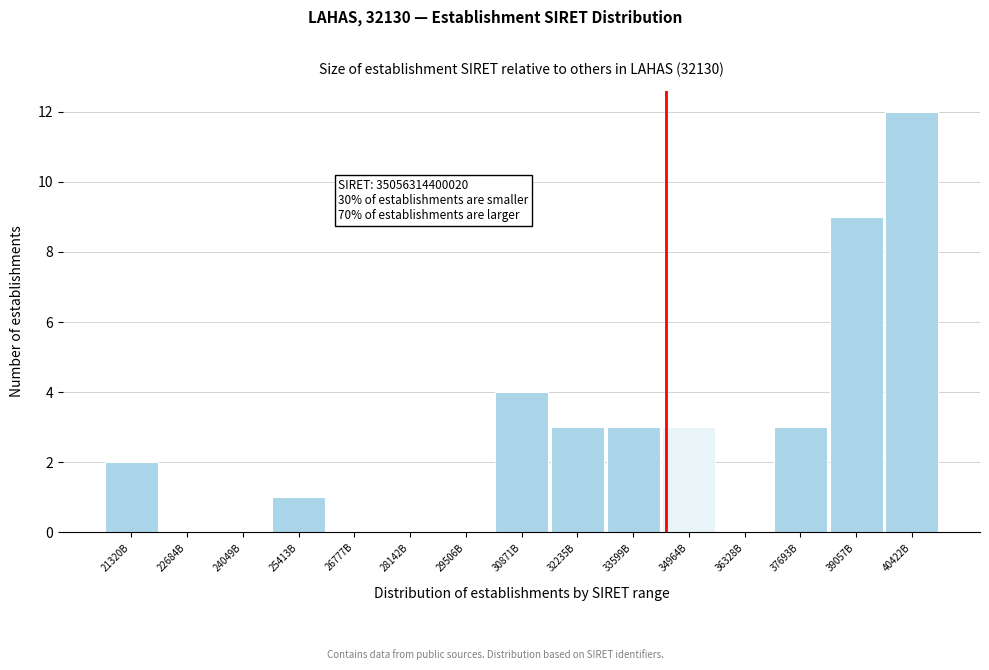

Approximately how many times larger is the value at 32235B compared to 34964B?

1.0